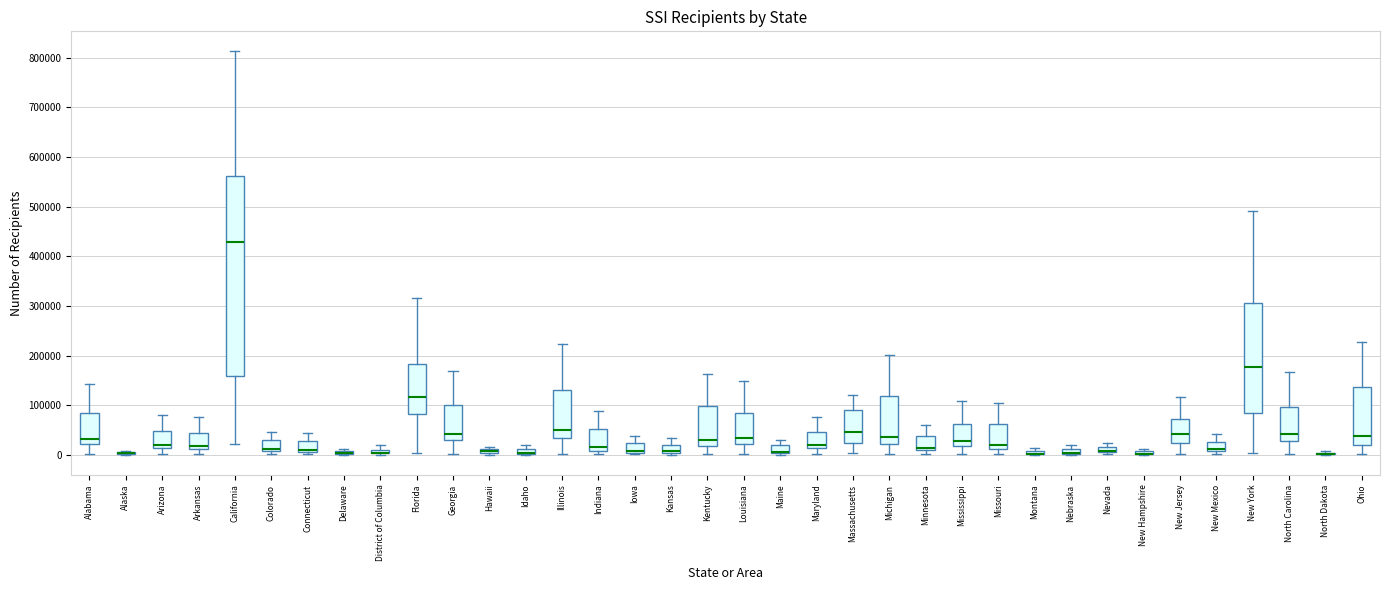

Which box is the tallest, from its lower edge to its upper edge?

California